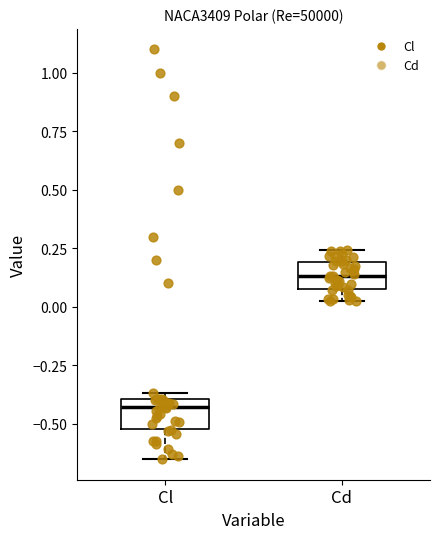

Reading left to right, transcribe this box plot: for each box, give where its median line is, the range the box spans, and where its two whiskers end, as read against the y-axis. The values are not printed on the chart, so give them approximately, as read against the axis.

Cl: median -0.45, box -0.50 to -0.40, whiskers -0.65 to -0.35
Cd: median 0.15, box 0.10 to 0.20, whiskers 0.00 to 0.25